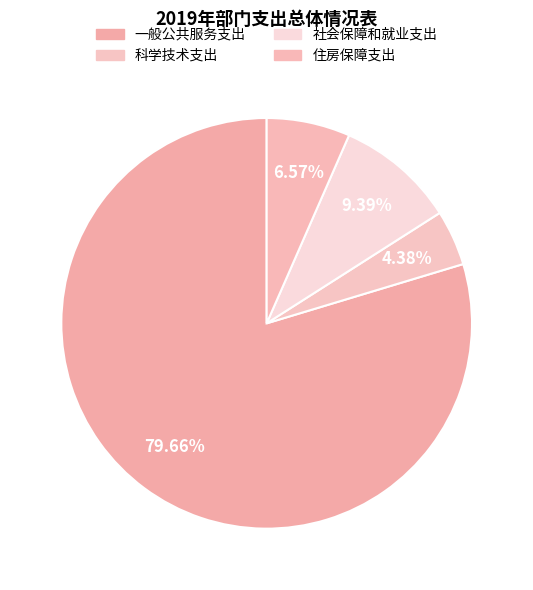

Which slice is the largest?

一般公共服务支出